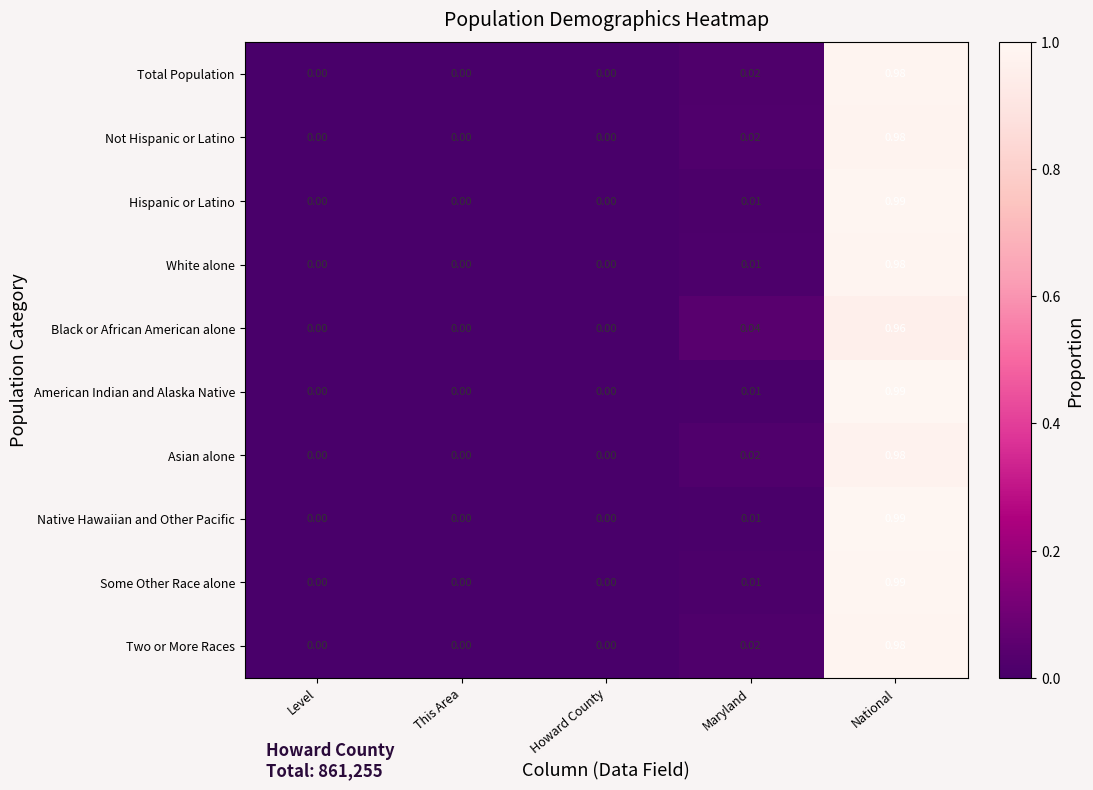

Between Level and Maryland, which series saw the biggest shift?

Black or African American alone